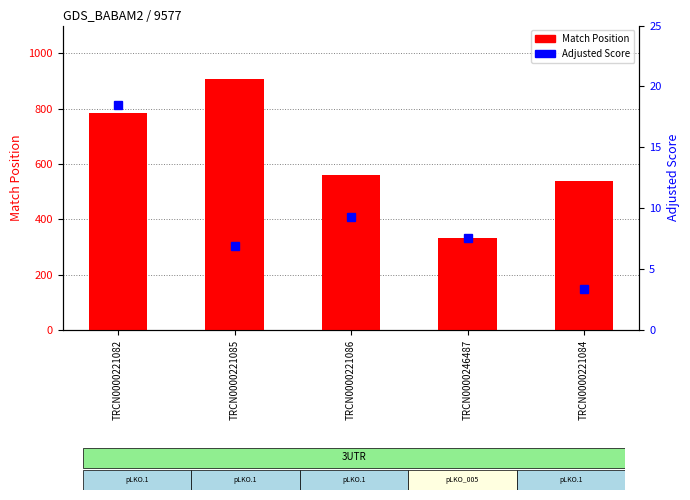

At how many categories does at least one series exceed 615?

2